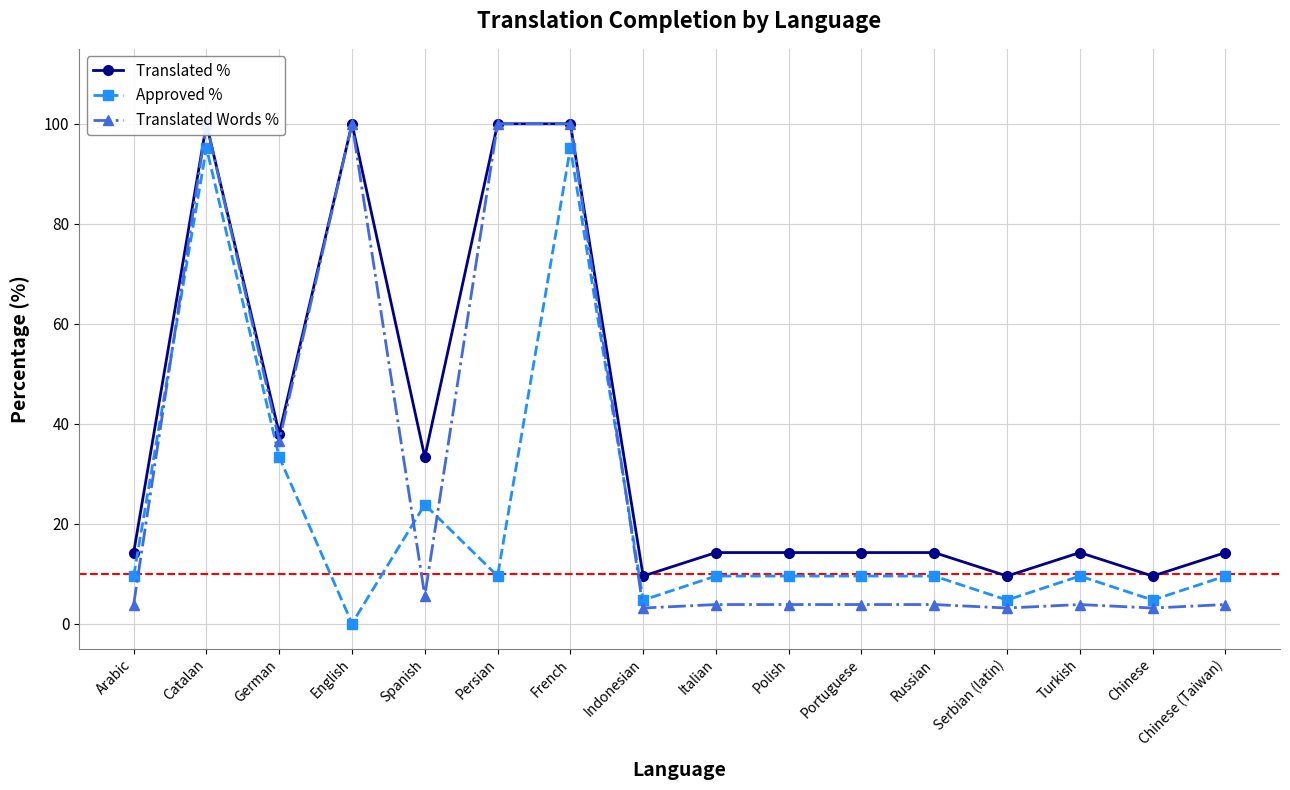

The value of Translated % at Chinese is 13.8. True or false?

False